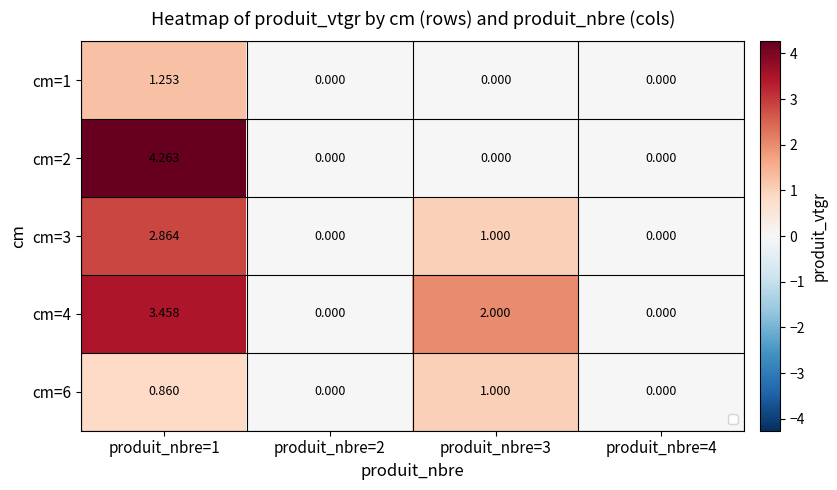

Between produit_nbre=1 and produit_nbre=4, which is larger?

produit_nbre=1